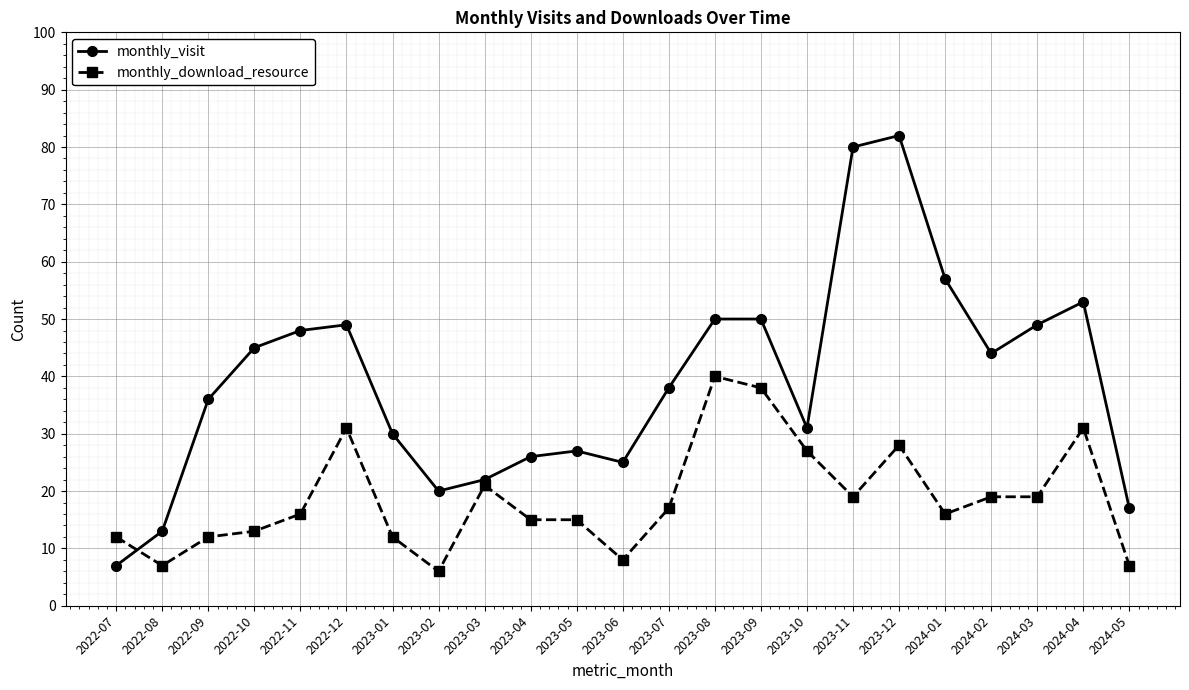

True or false: monthly_visit and monthly_download_resource intersect in this chart.

True